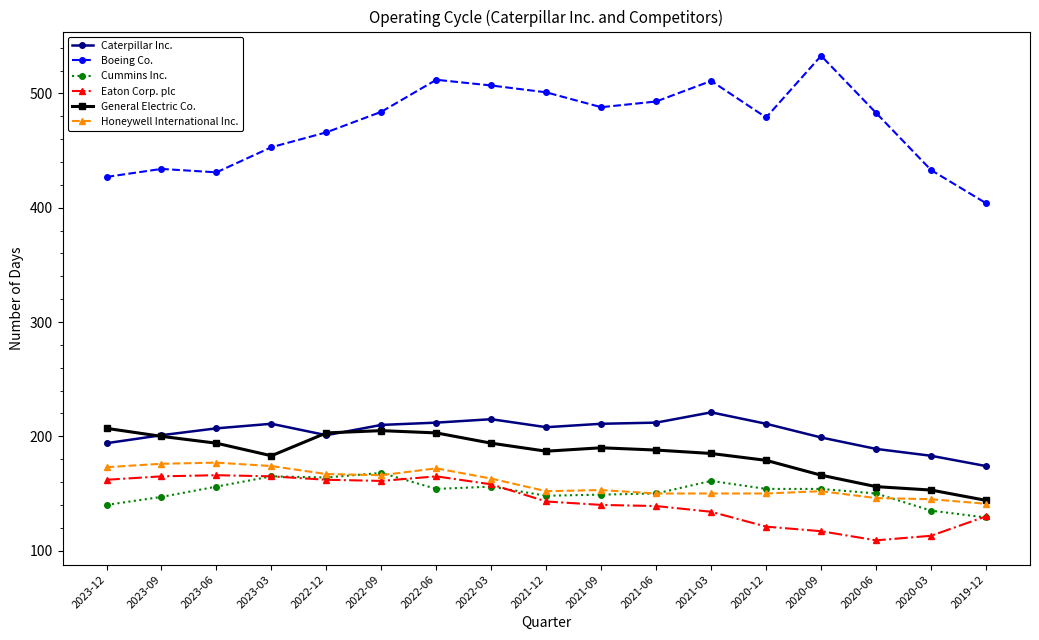

Which series changed the most between 2020-12 and 2020-03?

Boeing Co.